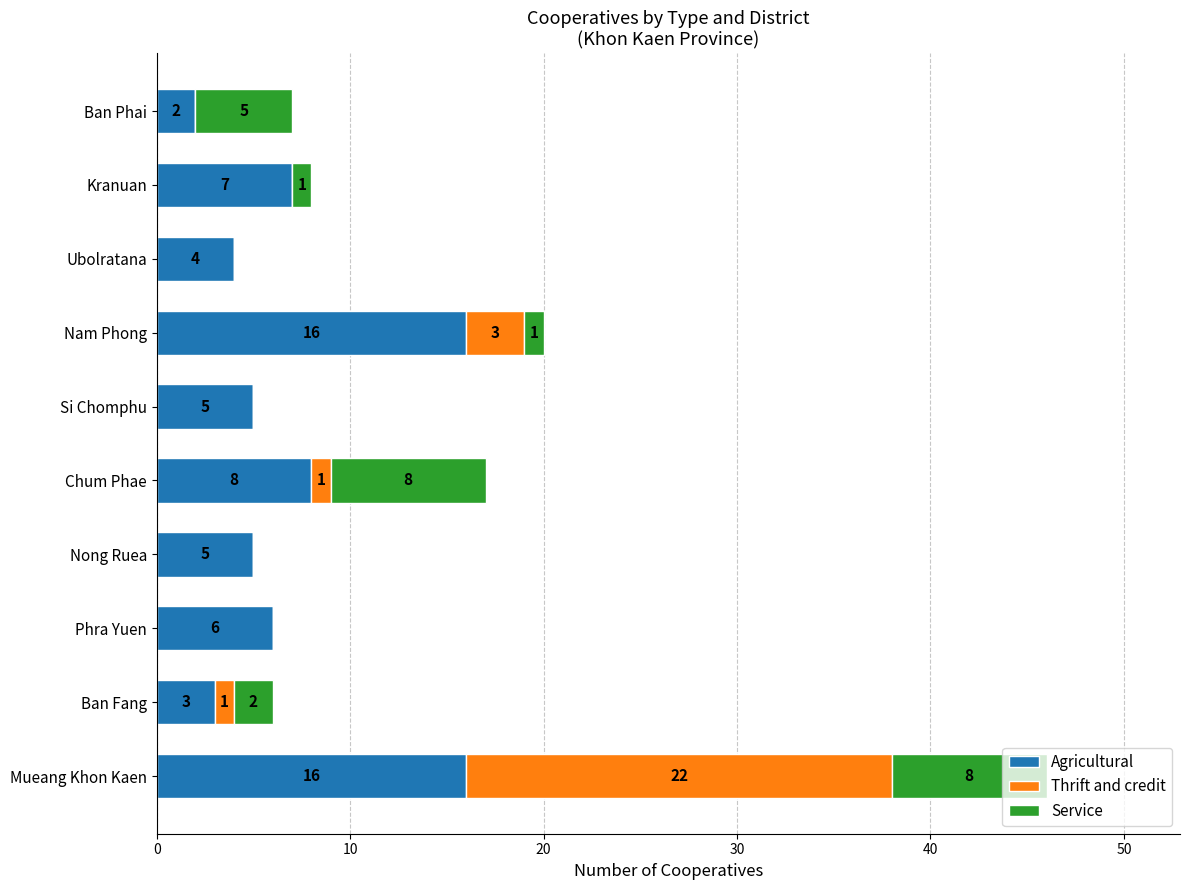

Count the number of data series in this chart.

3